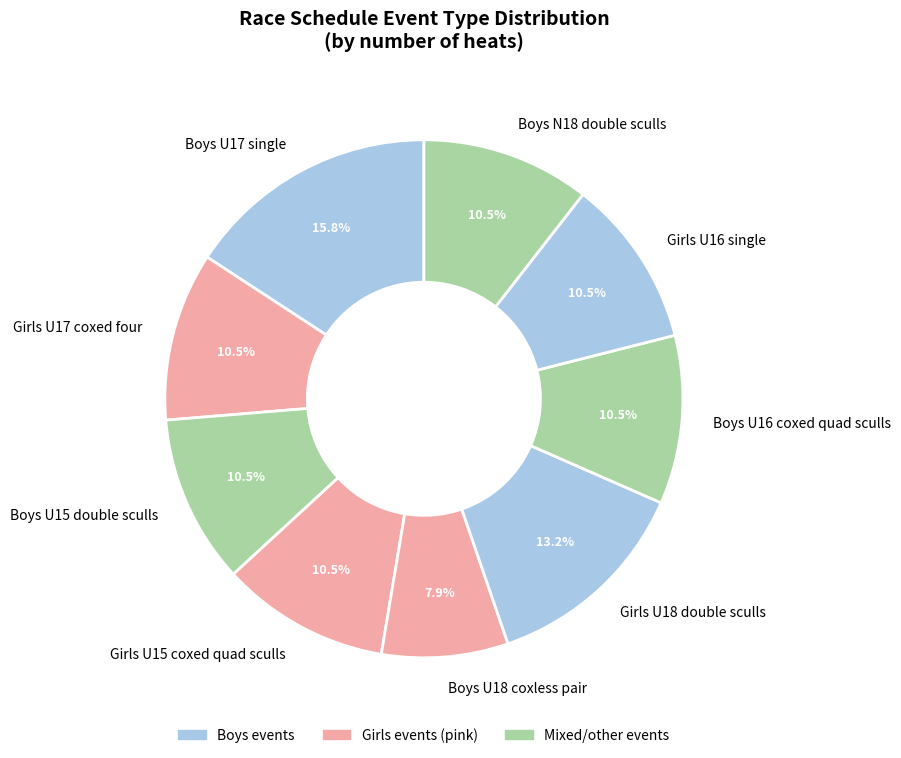

To the nearest percent, what is the combined percentage of Boys N18 double sculls and Girls U15 coxed quad sculls?

21%